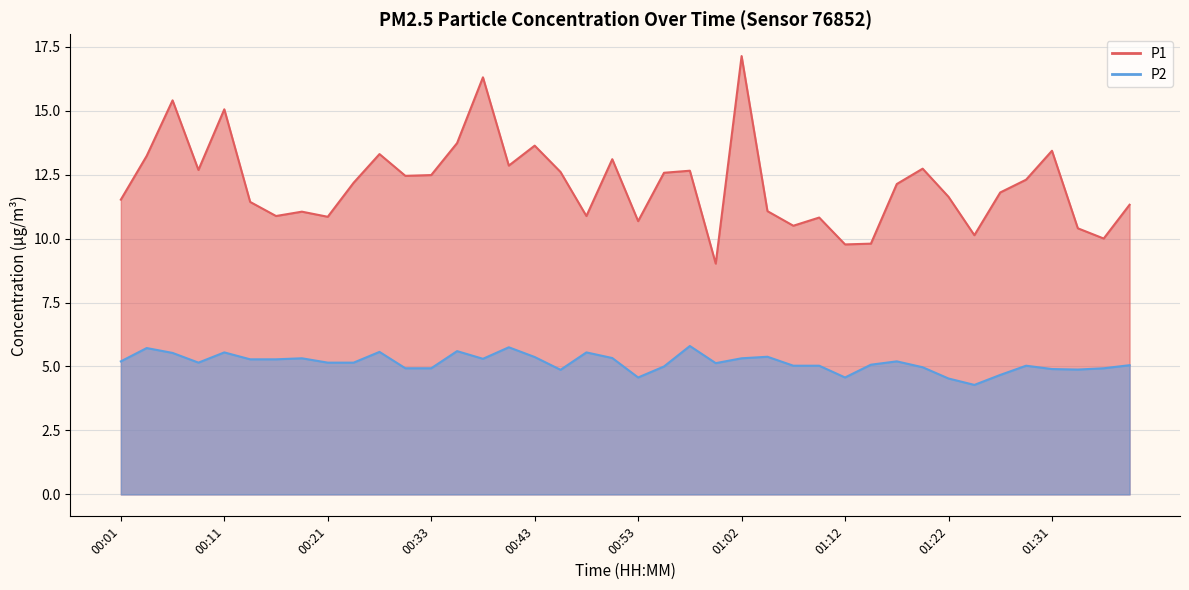

At how many categories does at least one series exceed 11?

28